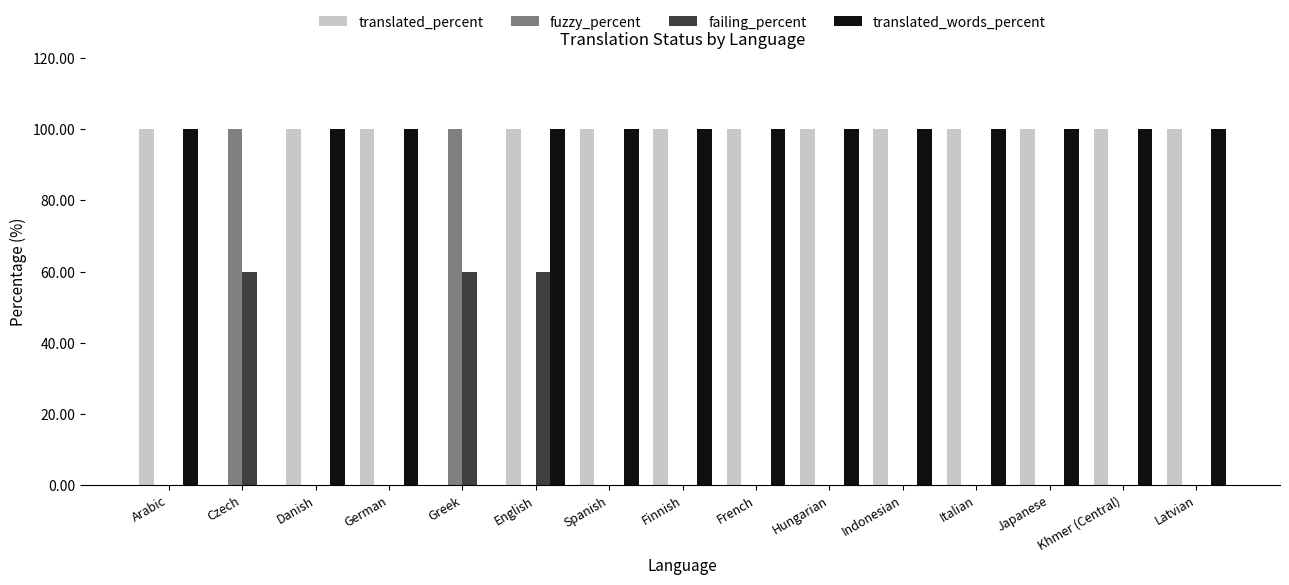

The value of failing_percent at Hungarian is 27. True or false?

False